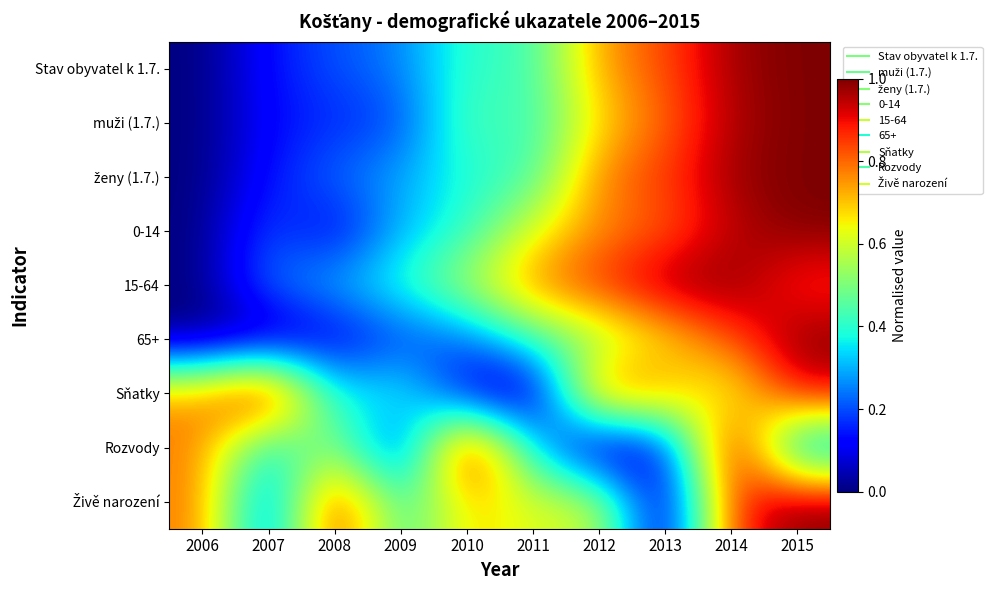

What is the difference between the highest and lowest values at 2012?

0.9